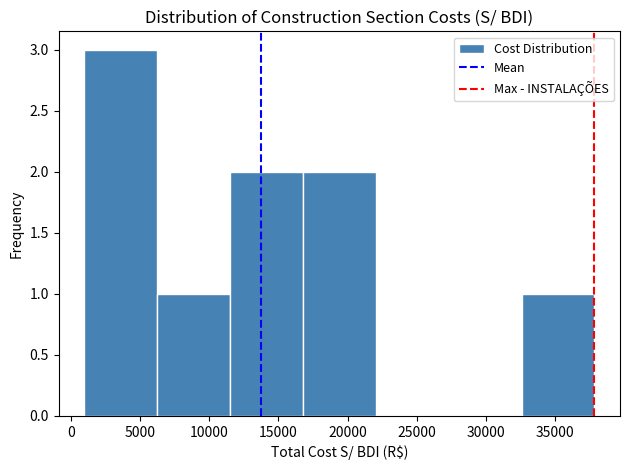

Over which range of the x-axis is the bar tallest?

1000 to 6000